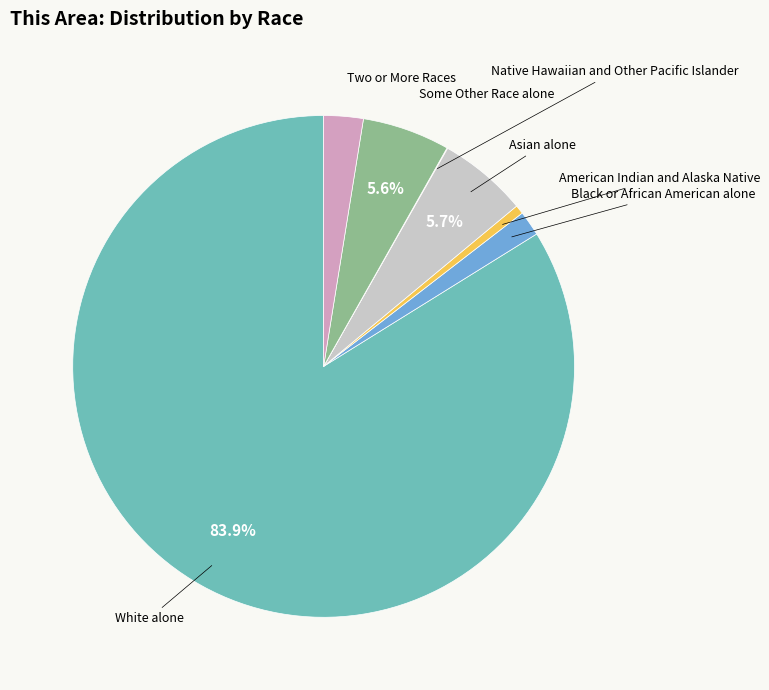

Is there a majority slice in this chart?

Yes